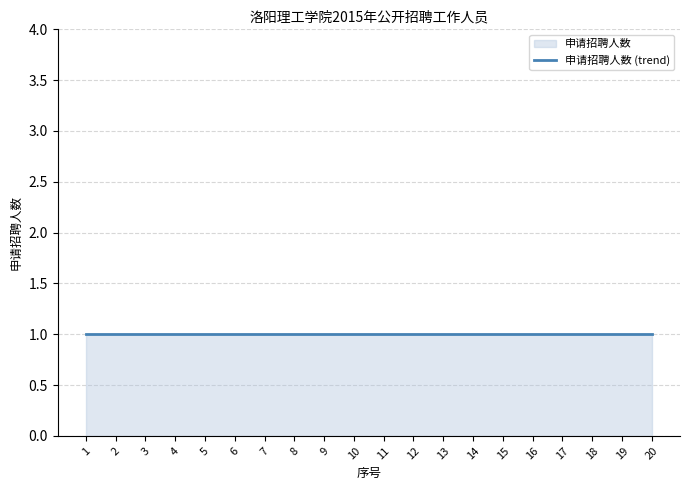

Rank the categories by value from lowest to highest.

2, 6, 7, 8, 9, 10, 11, 12, 14, 15, 16, 17, 18, 1, 3, 4, 5, 13, 19, 20